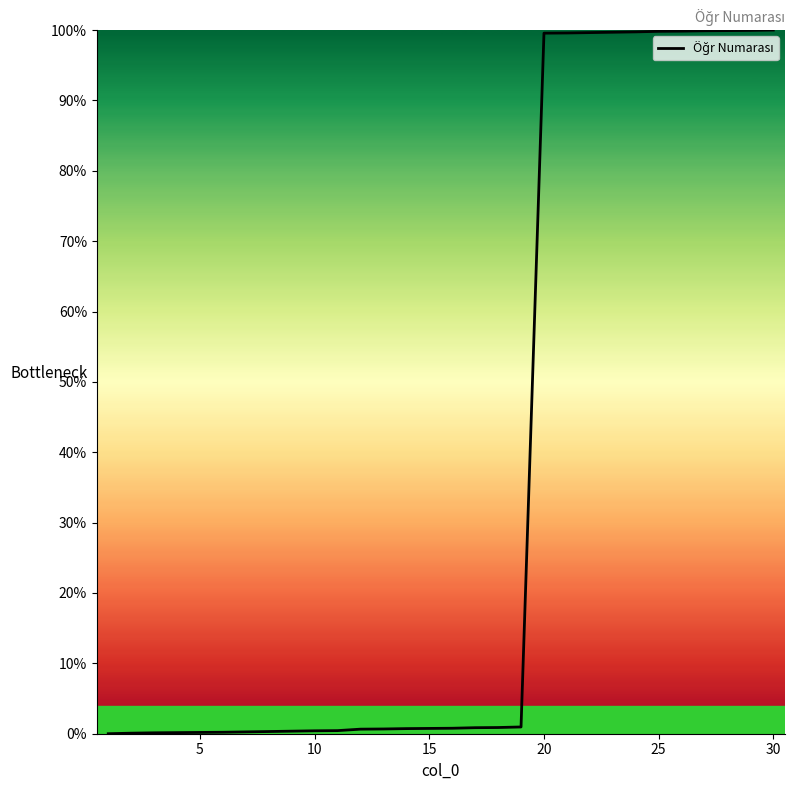

What is the difference between the maximum and minimum values?

100.0